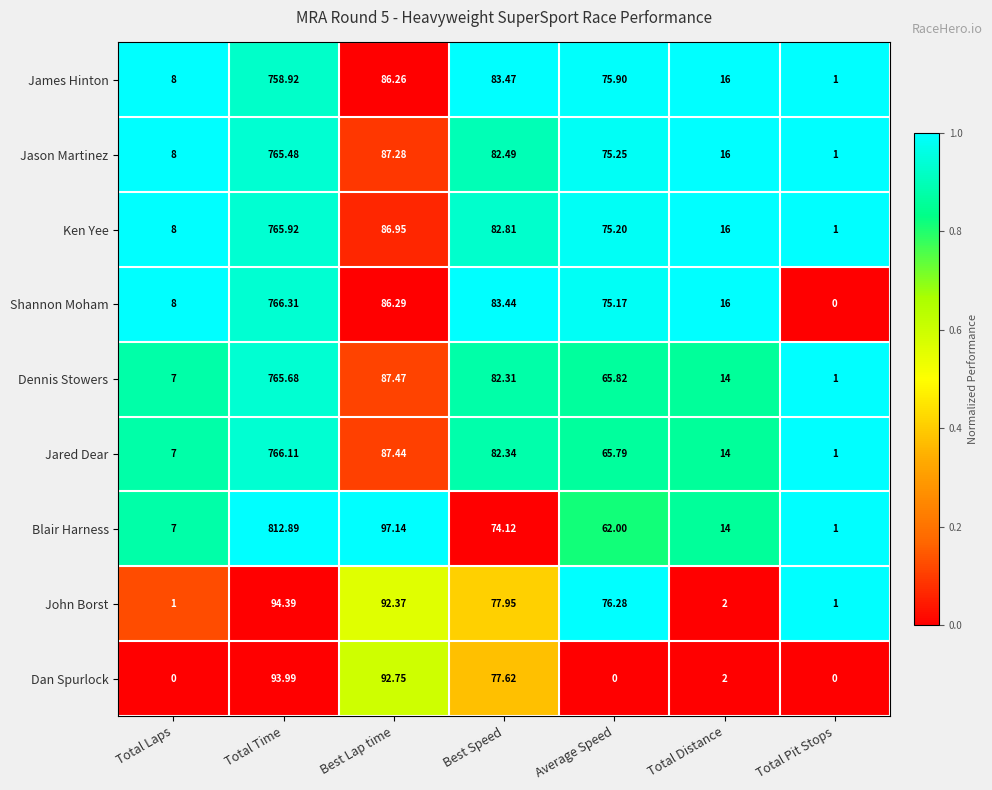

Rank the series at Average Speed from lowest to highest value.

Dan Spurlock, Blair Harness, Jared Dear, Dennis Stowers, Shannon Moham, Ken Yee, Jason Martinez, James Hinton, John Borst